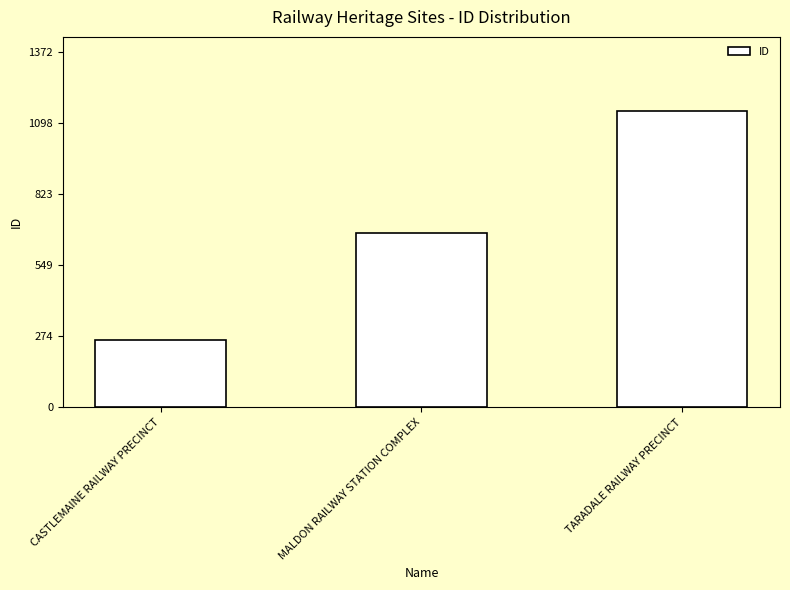

List the labels in order of value, largest first.

TARADALE RAILWAY PRECINCT, MALDON RAILWAY STATION COMPLEX, CASTLEMAINE RAILWAY PRECINCT